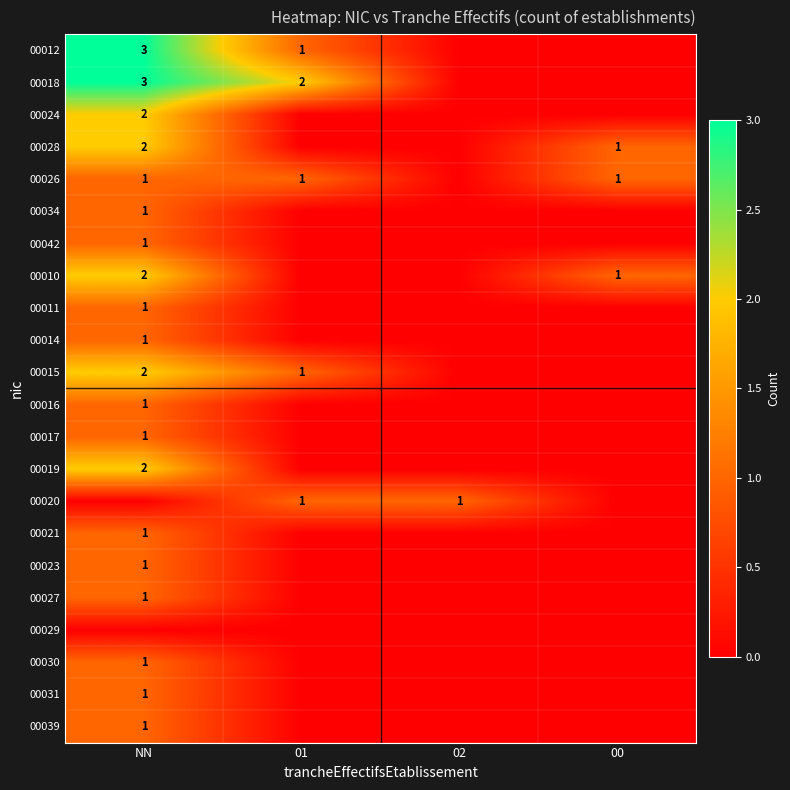

True or false: 00030 has a value of 1 at NN.

True